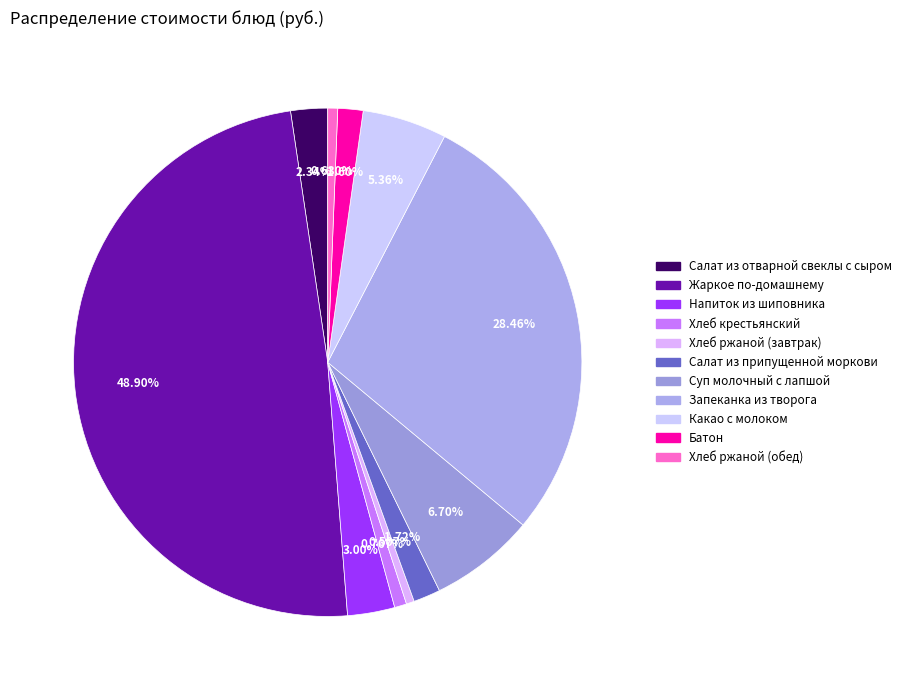

To the nearest percent, what portion does Хлеб ржаной (обед) represent?

1%